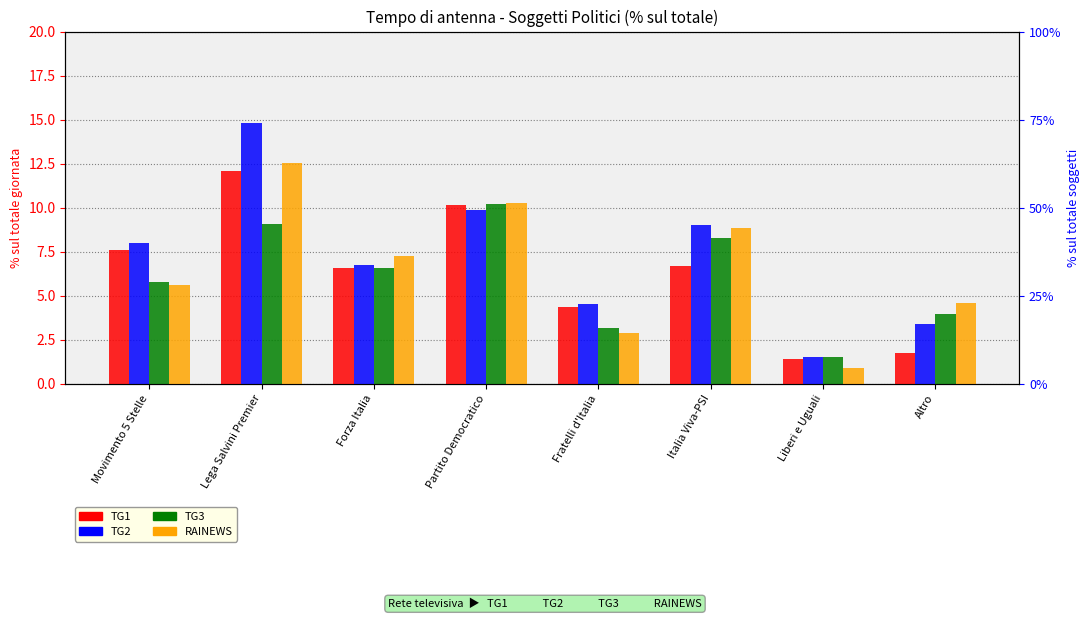

Is the value of TG3 at Forza Italia greater than the value of TG1 at Liberi e Uguali?

Yes